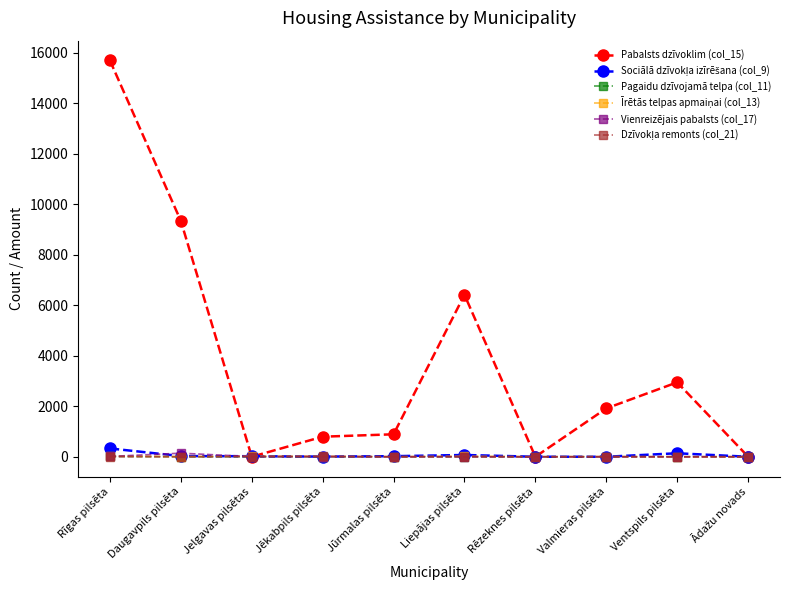

Which series has the largest range (max minus min)?

Pabalsts dzīvoklim (col_15)